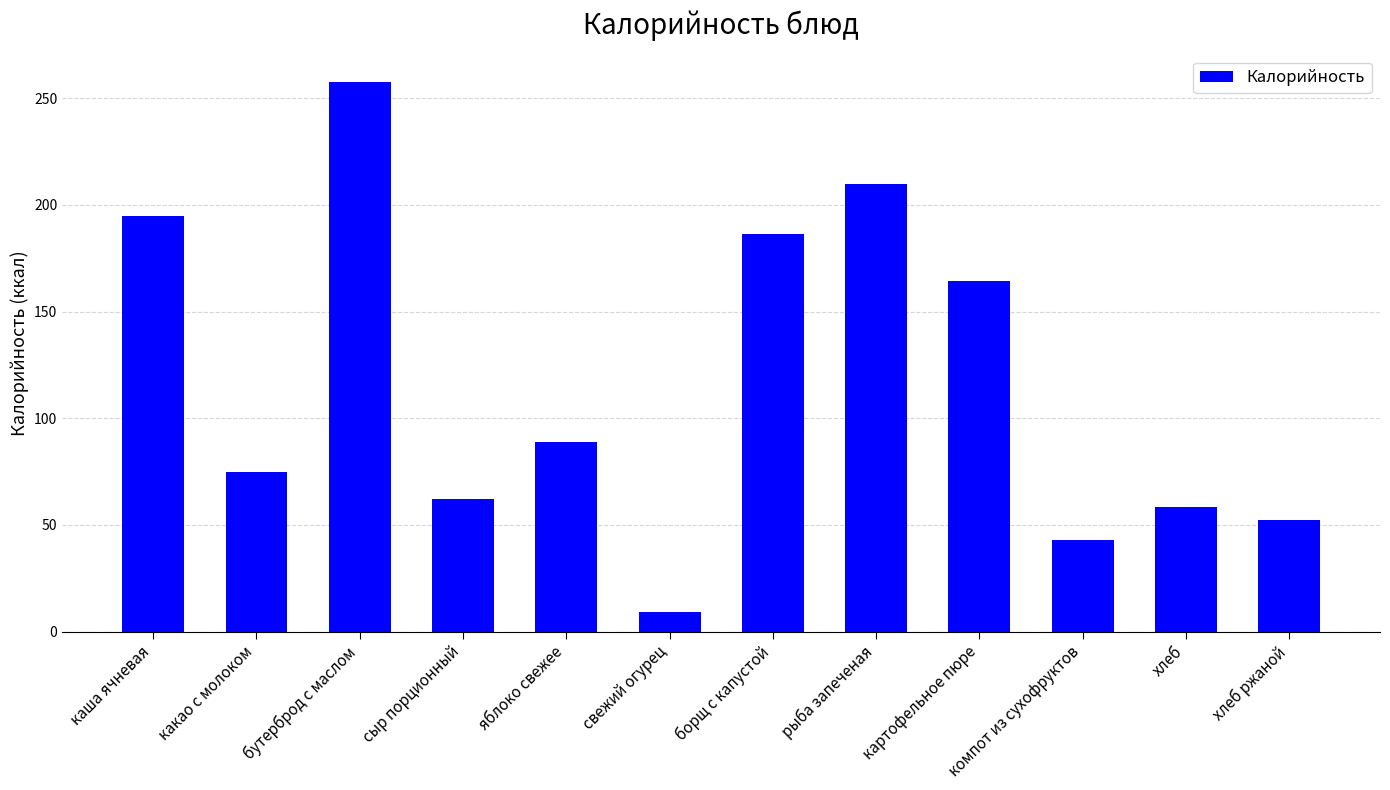

Are the bars grouped side by side (vs. stacked)?

No